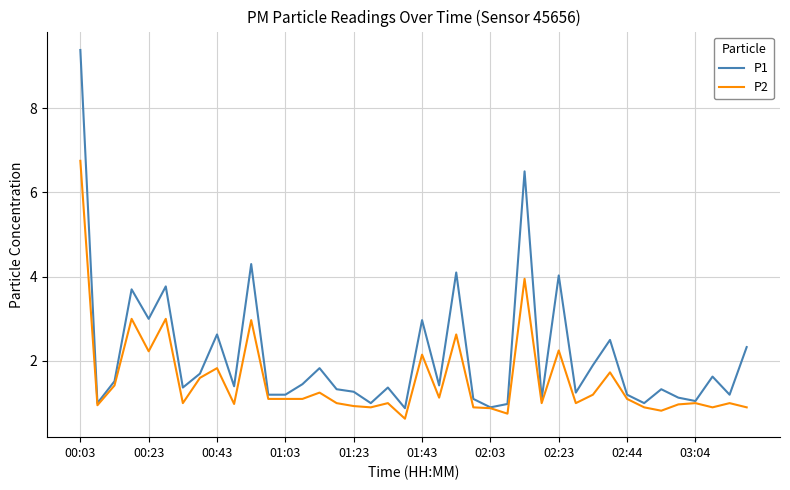

What are all the series names shown in the legend?

P1, P2